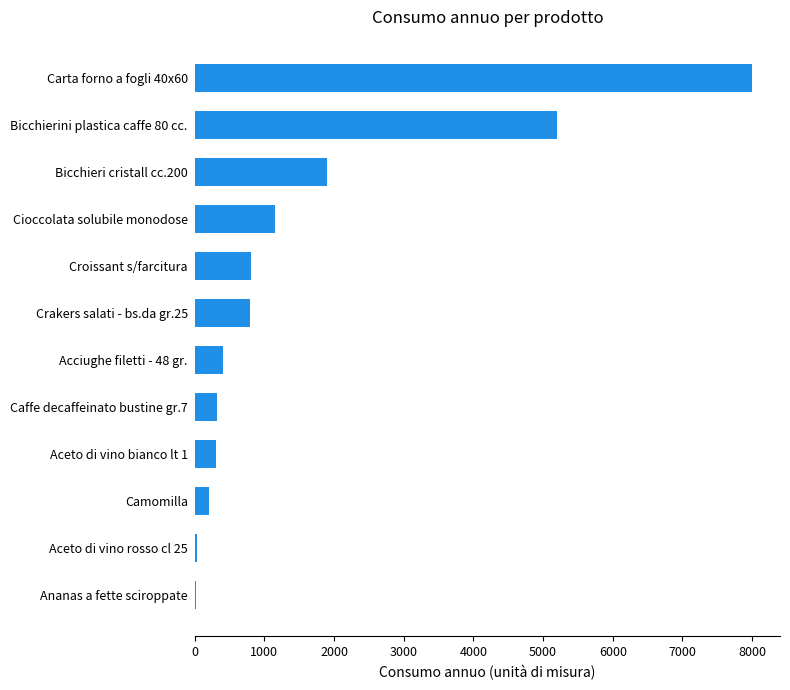

What is the sum of all values?

19159